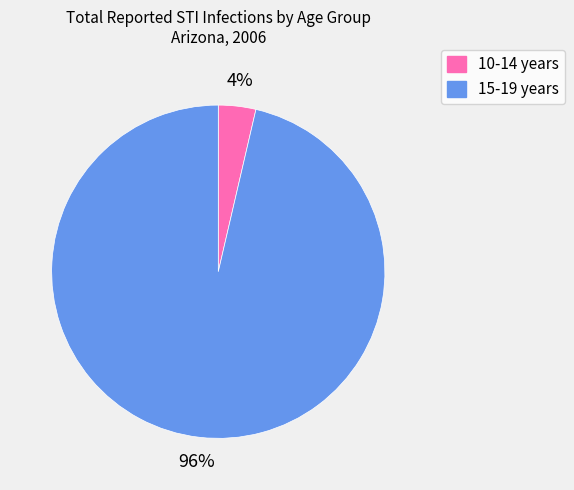

Which has a higher value, 15-19 years or 10-14 years?

15-19 years